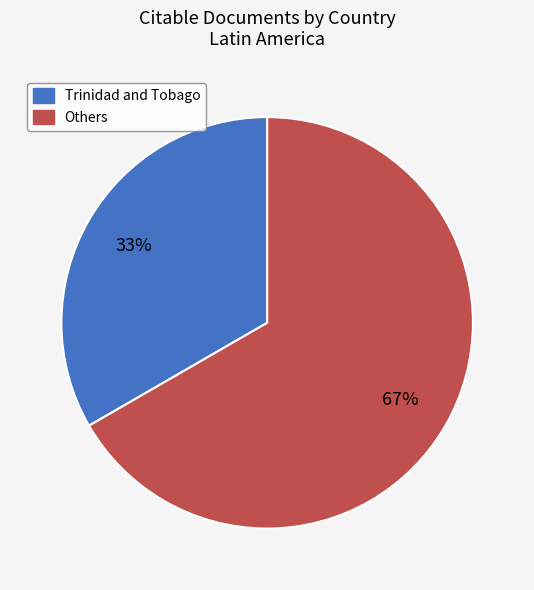

What percentage is the Trinidad and Tobago slice, to the nearest percent?

33%